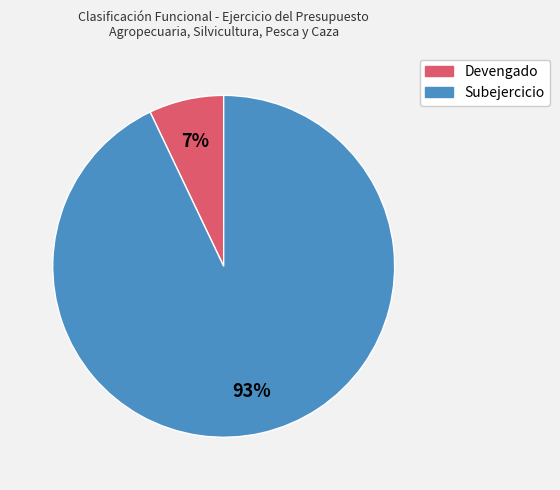

To the nearest percent, what is the difference between the largest and smallest slice percentages?

86%